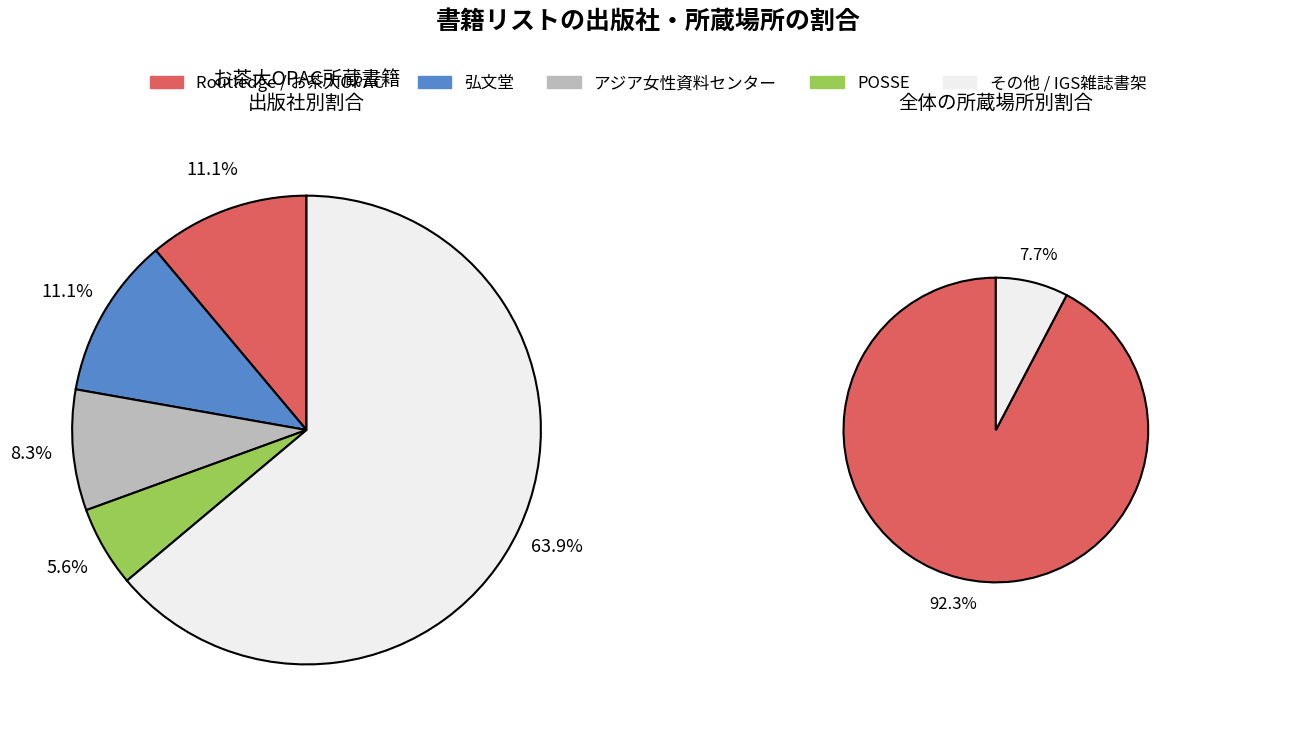

Which slice is the largest?

お茶大OPAC